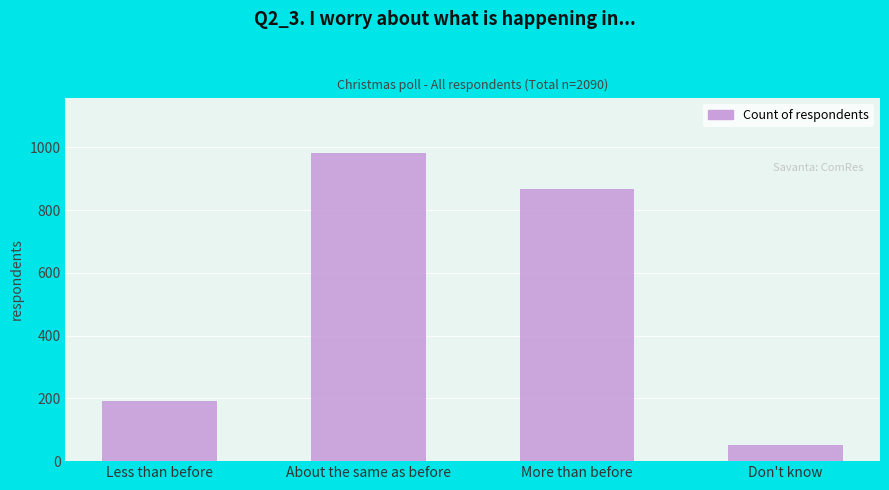

Count the values in the range 192 to 982.

3